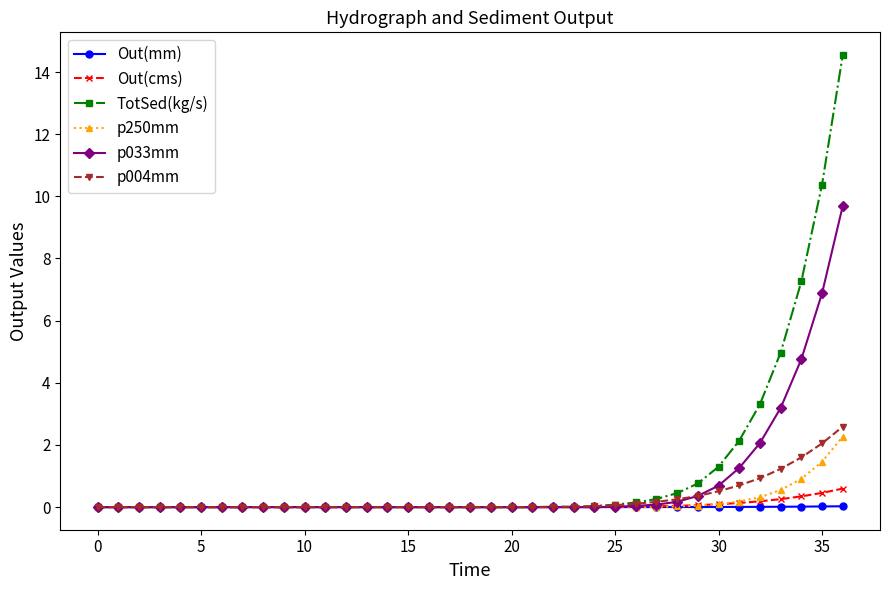

Count the number of categories in the chart.

37